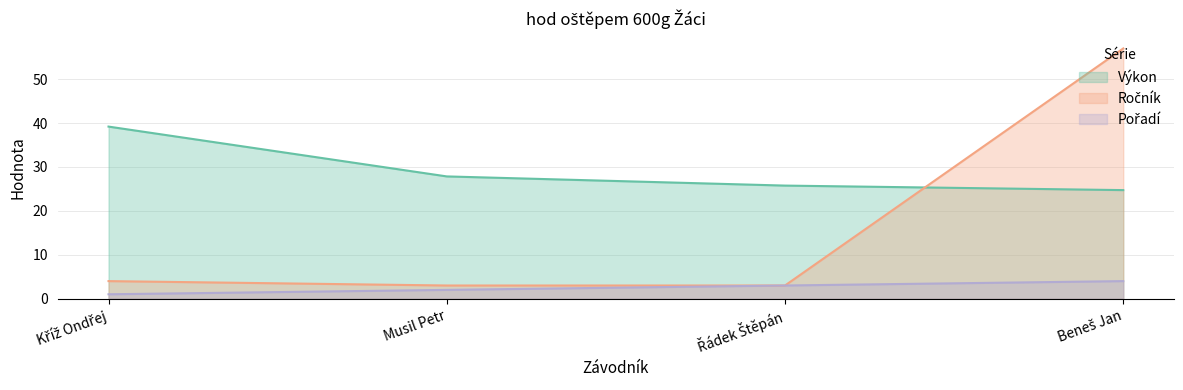

Reading left to right, extract all data points from this chart.

Pořadí: 1.0	2.0	3.0	4.0
Výkon: 39.2	27.9	25.8	24.7
Ročník: 4.0	3.0	3.0	57.0